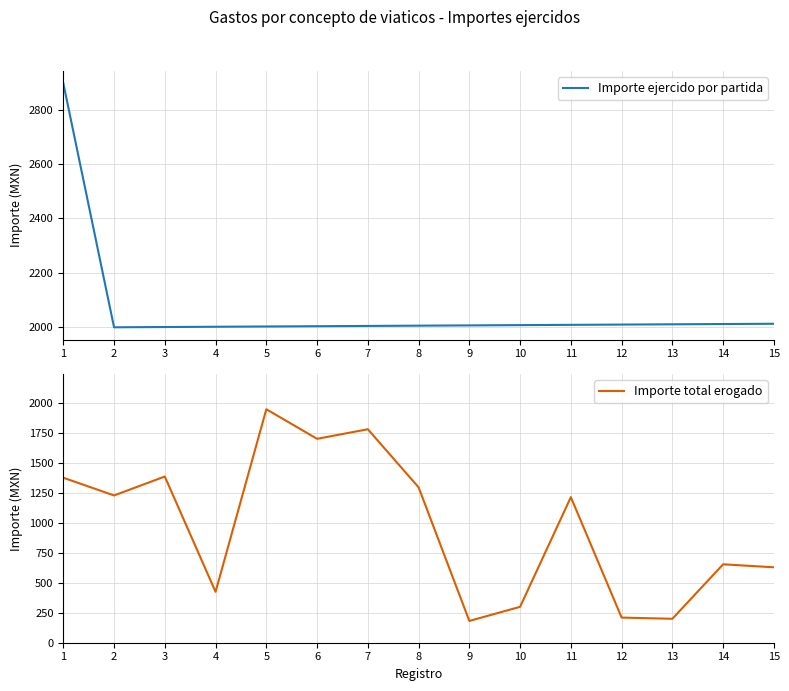

Where does the Importe ejercido por partida series first go above 2007?

1